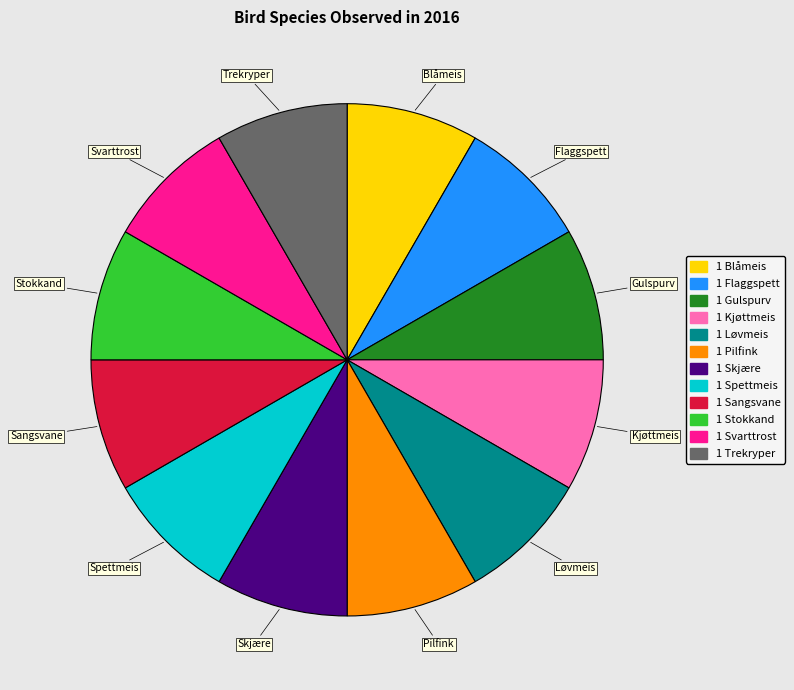

Is there any slice that represents more than half of the pie?

No